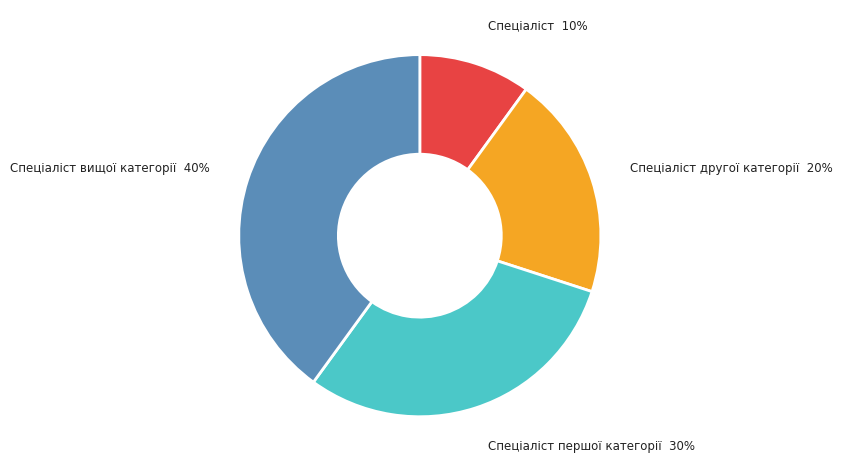

To the nearest percent, what is the difference between the largest and smallest slice percentages?

30%